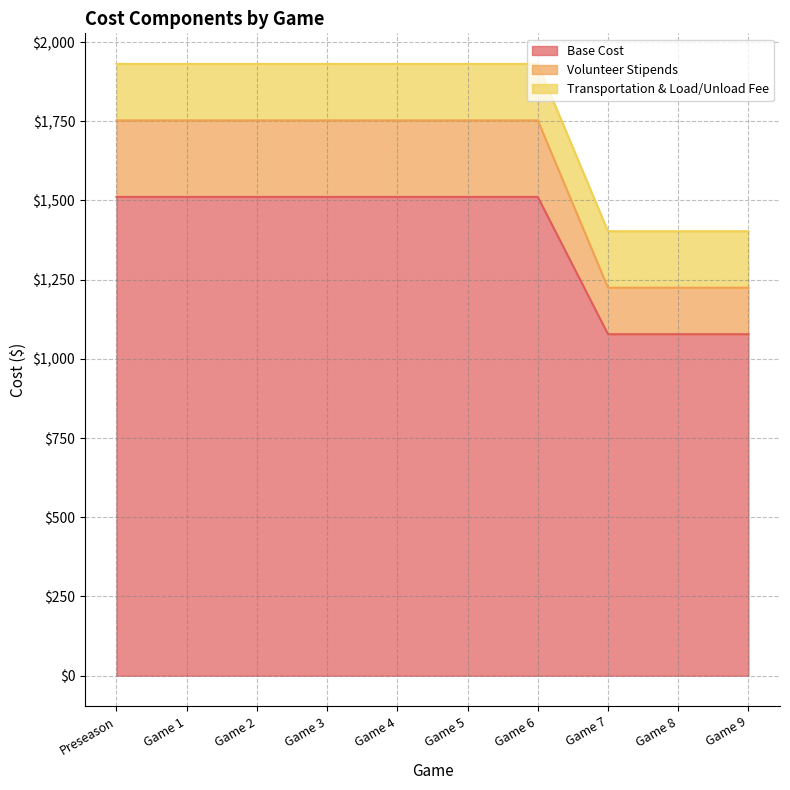

What is the difference between the maximum and minimum values in the Base Cost series?

433.3